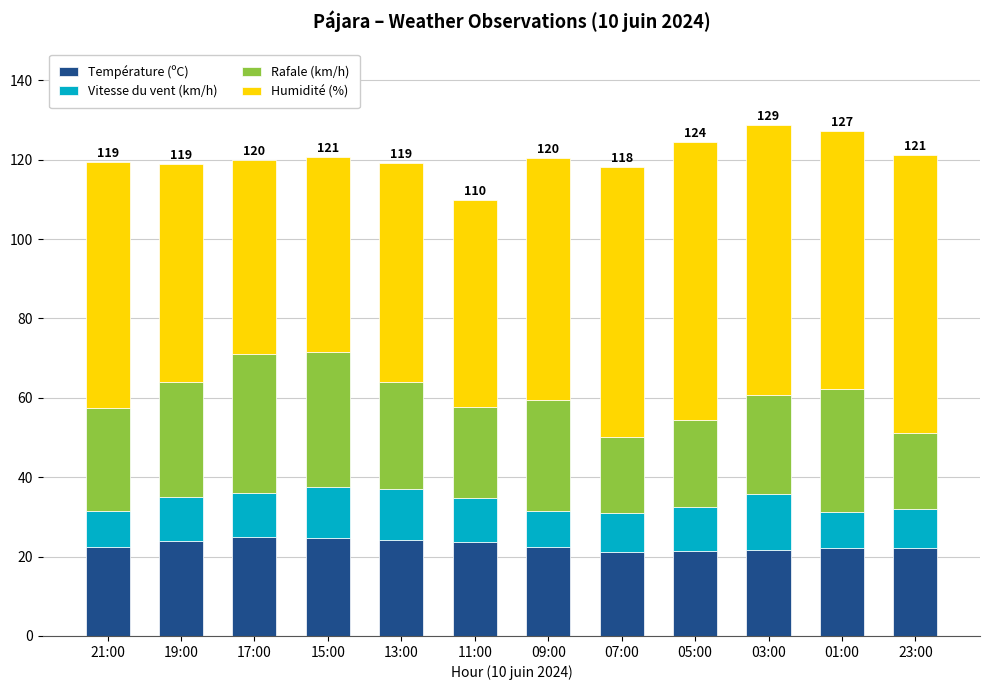

What is the minimum value for Température (ºC)?

21.1